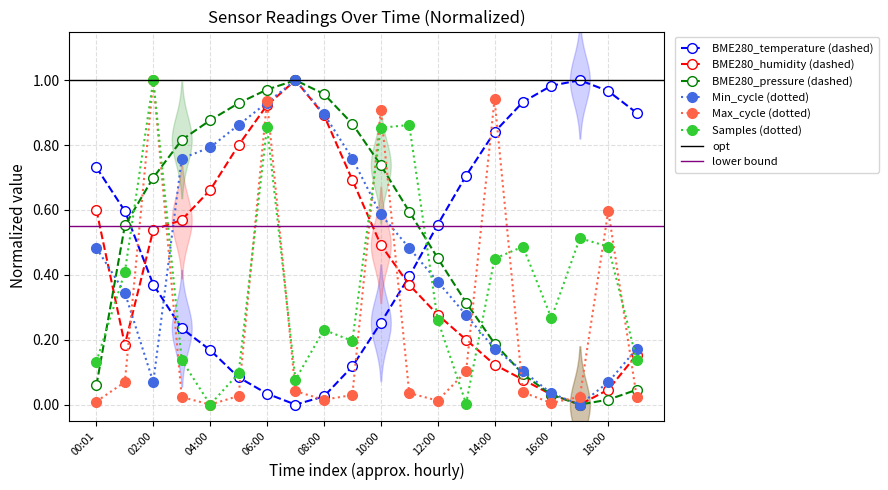

Between 02:00 and 12:00, which is larger?

12:00